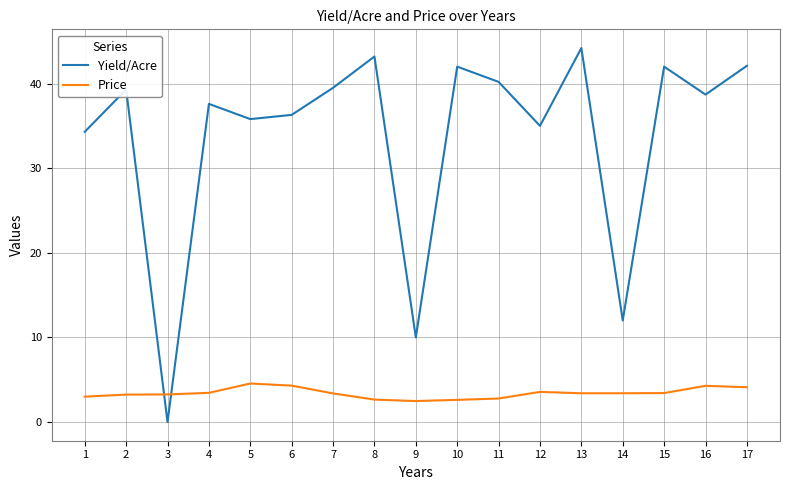

At which category does the chart reach its peak across all series?

13